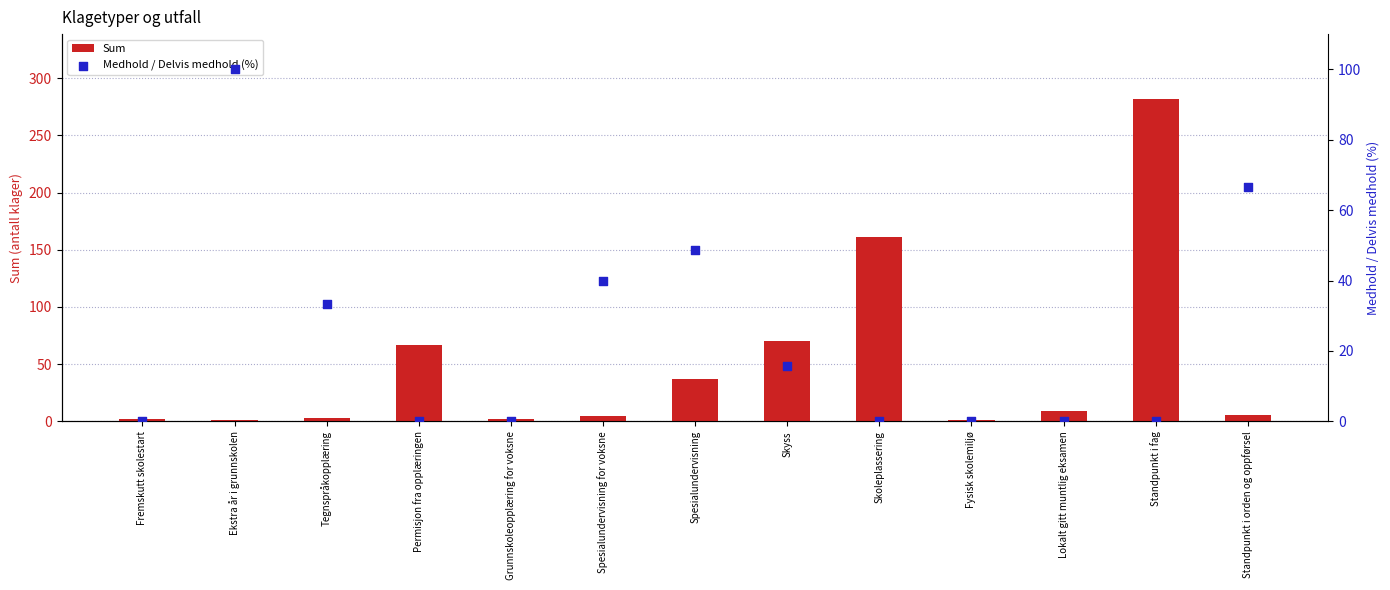

At which category is the sum across all series the highest?

Standpunkt i fag